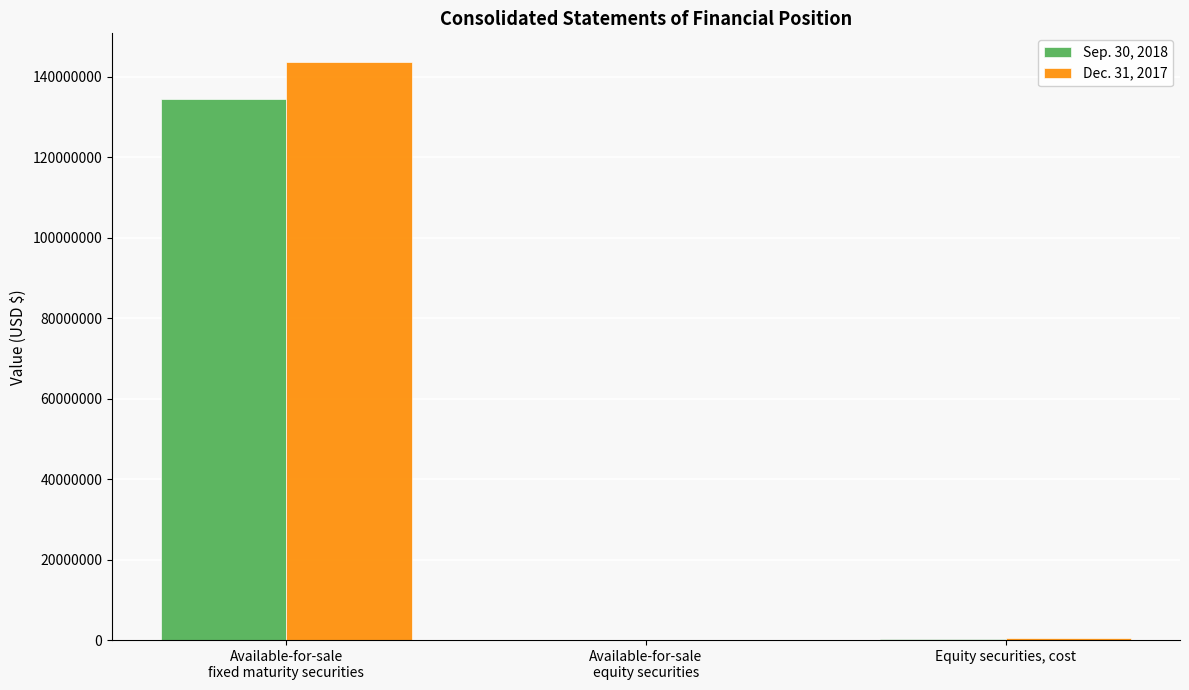

What is the maximum value shown in the chart?

143621947